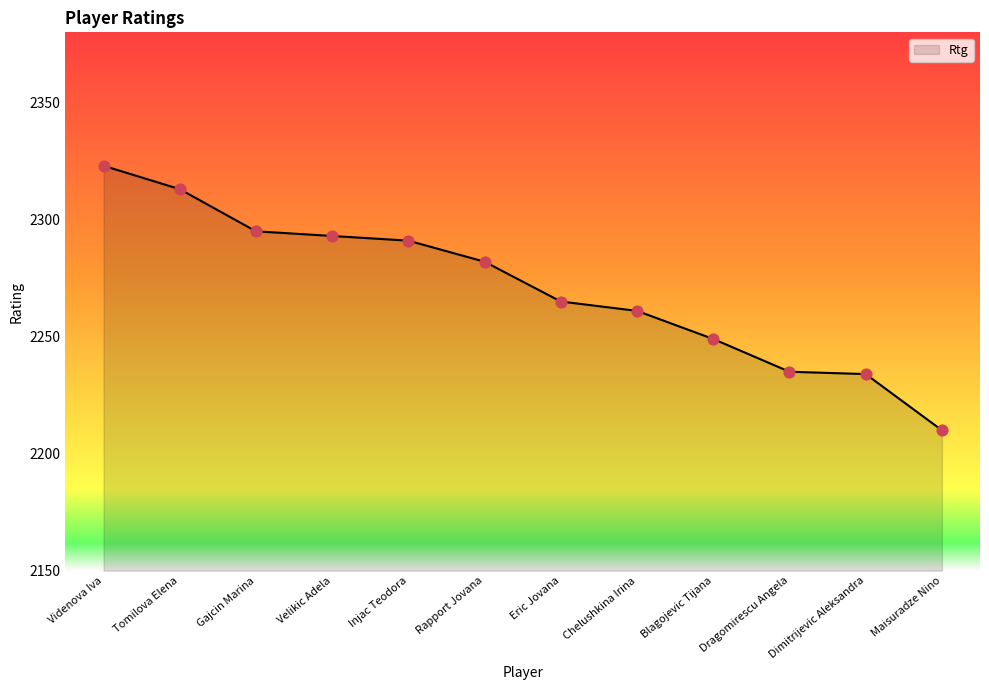

Approximately how many times larger is the value at Eric Jovana compared to Gajcin Marina?

1.0